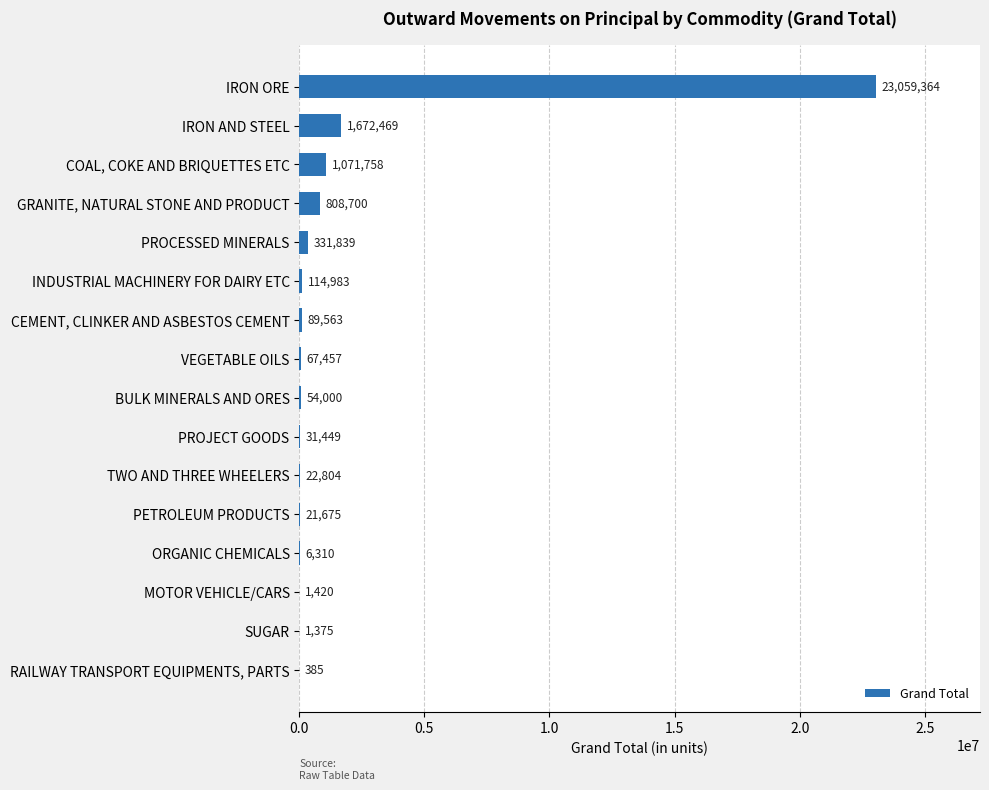

How many series are shown in this chart?

1